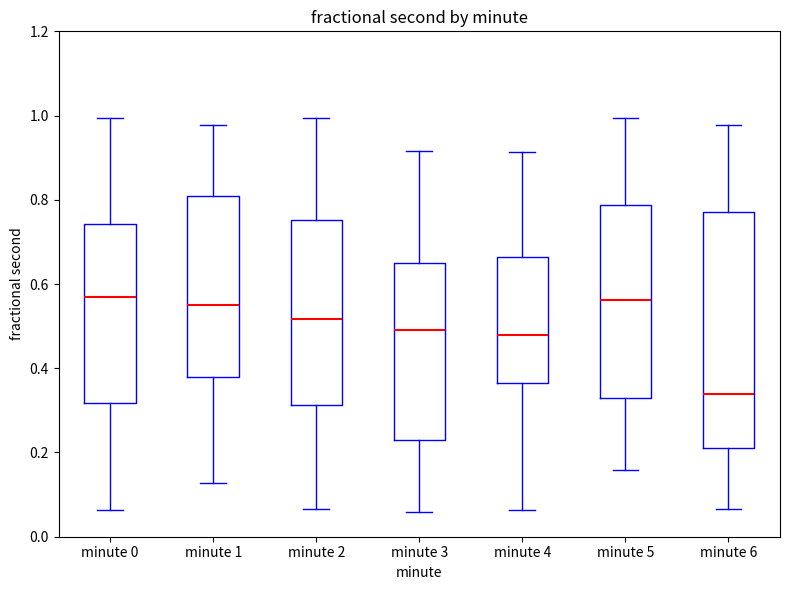

Reading left to right, transcribe this box plot: for each box, give where its median line is, the range the box spans, and where its two whiskers end, as read against the y-axis. The values are not printed on the chart, so give them approximately, as read against the axis.

minute 0: median 0.56, box 0.32 to 0.74, whiskers 0.06 to 1.00
minute 1: median 0.56, box 0.38 to 0.80, whiskers 0.12 to 0.98
minute 2: median 0.52, box 0.32 to 0.76, whiskers 0.06 to 1.00
minute 3: median 0.50, box 0.22 to 0.66, whiskers 0.06 to 0.92
minute 4: median 0.48, box 0.36 to 0.66, whiskers 0.06 to 0.92
minute 5: median 0.56, box 0.34 to 0.78, whiskers 0.16 to 1.00
minute 6: median 0.34, box 0.22 to 0.76, whiskers 0.06 to 0.98